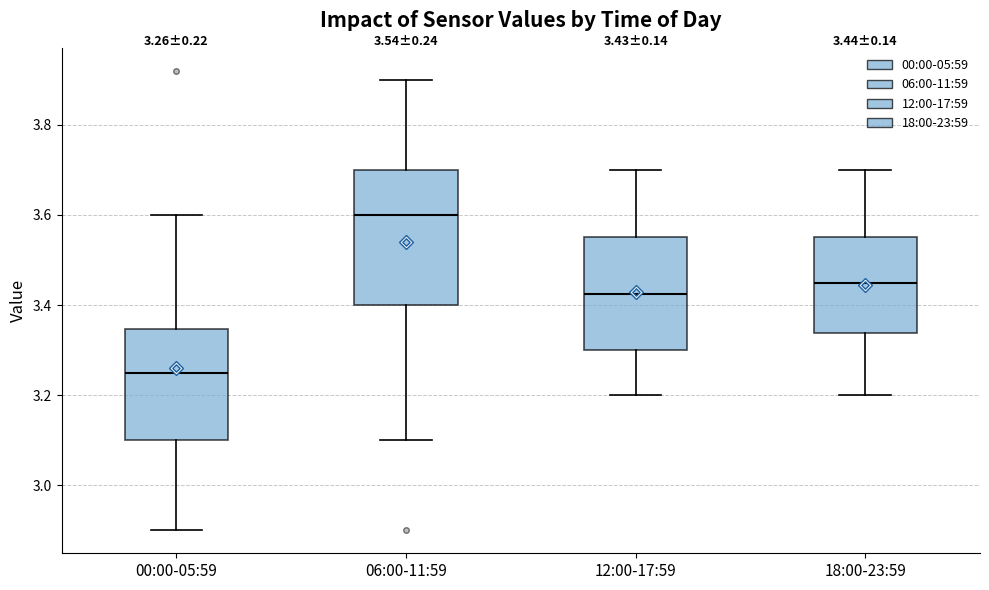

Which box's median line is the lowest?

00:00-05:59